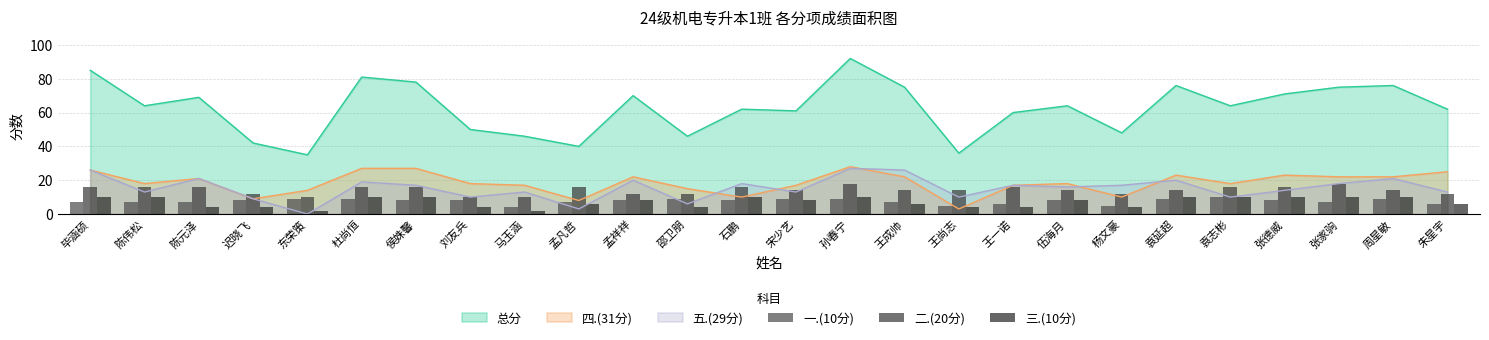

Is the value of 五.(29分) at 王尚志 greater than the value of 总分 at 东荣策?

No